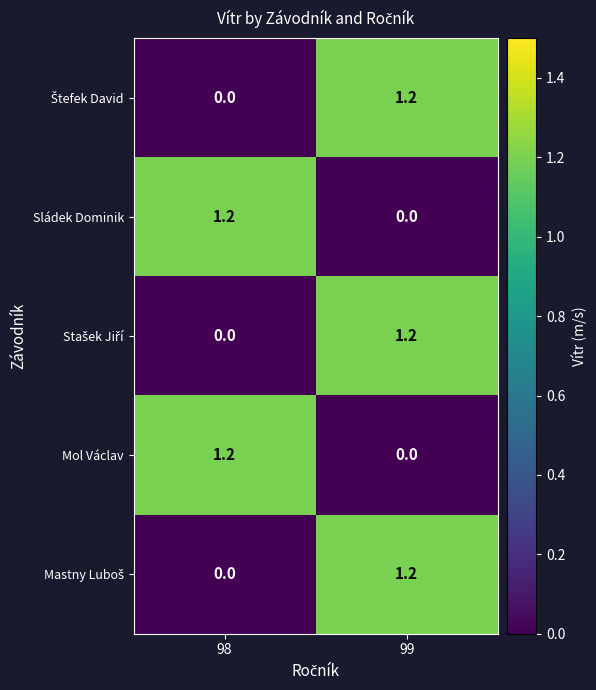

What is the difference between the Sládek Dominik values at 99 and 98?

1.2